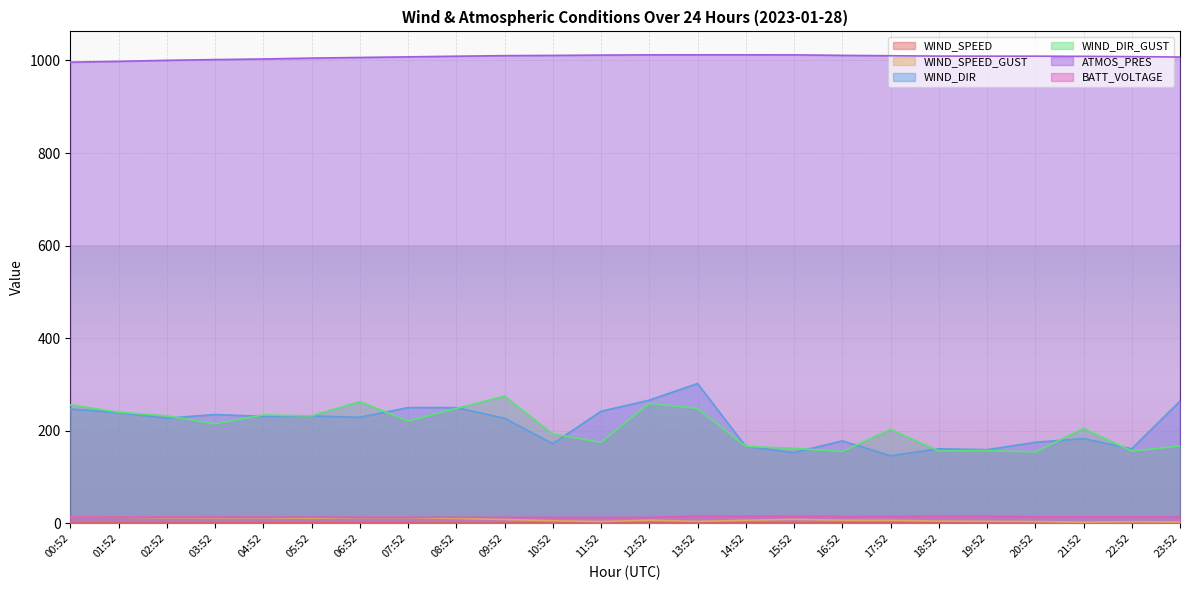

Is it true that BATT_VOLTAGE equals 13.5 at 00:52?

True